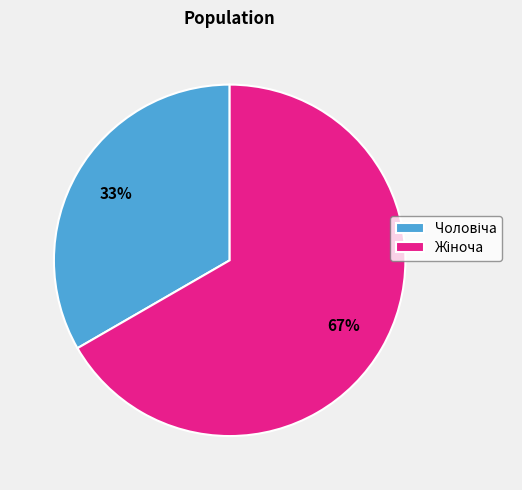

Does any single category account for the majority?

Yes